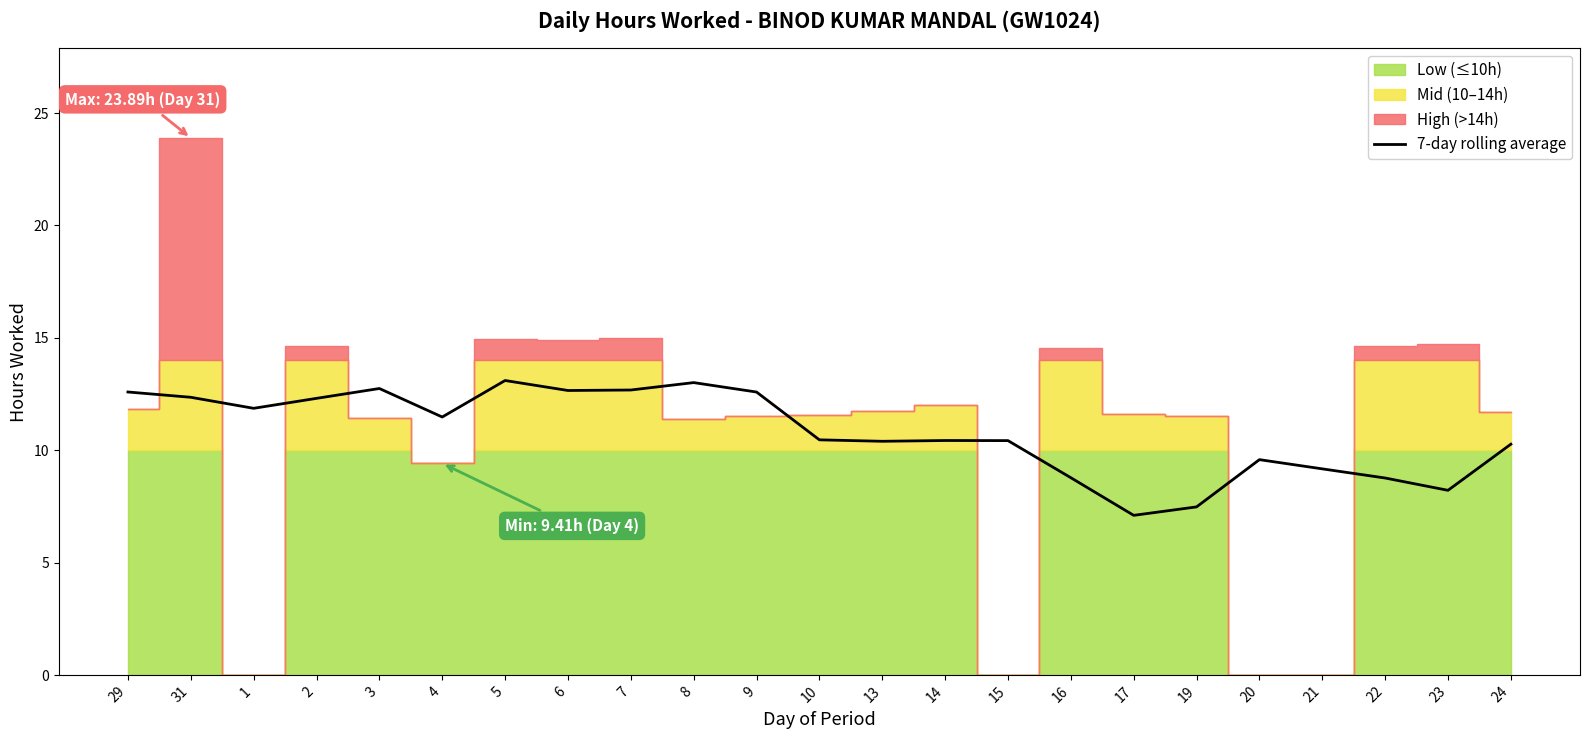

Which label corresponds to the smallest value in the chart?

17